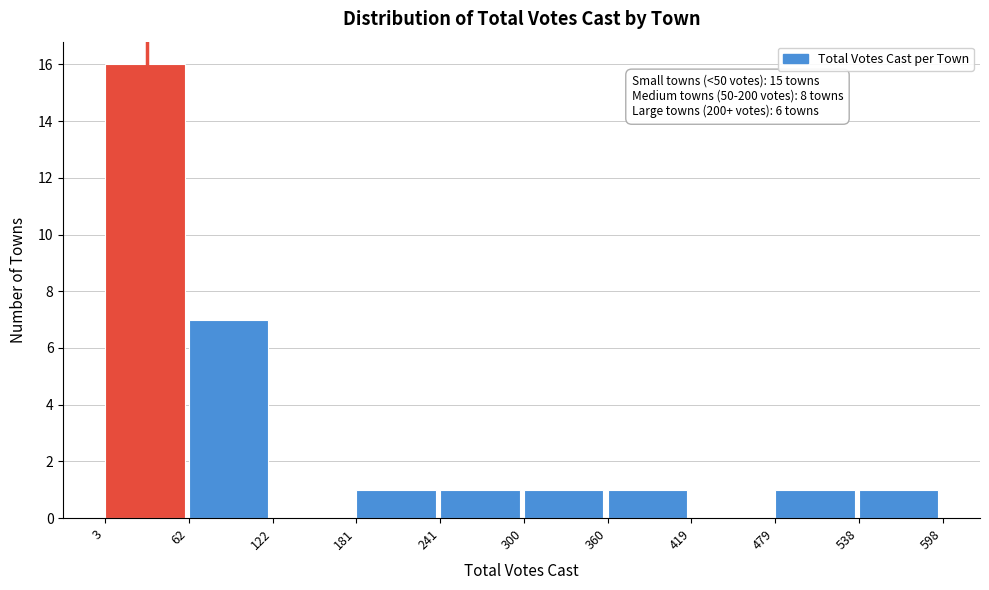

Over which range of the x-axis is the bar tallest?

3 to 62